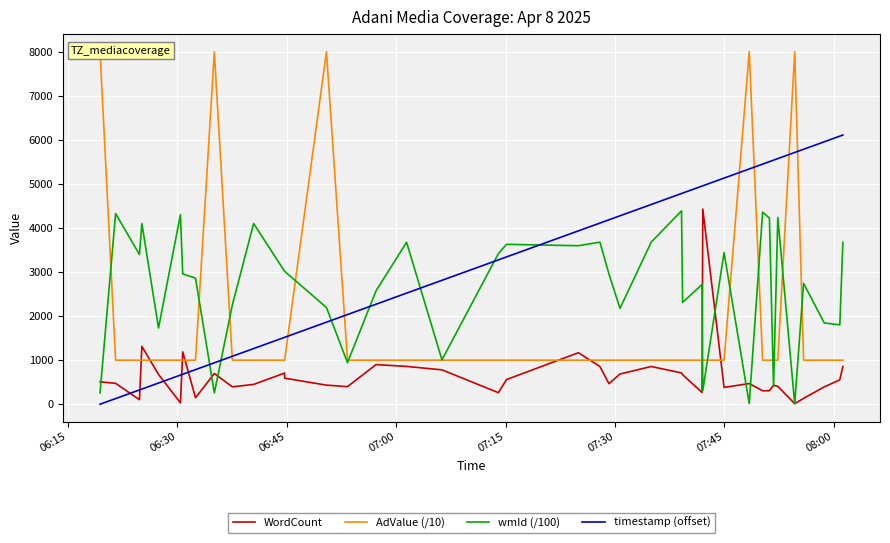

How many times do AdValue (/10) and wmId (/100) cross each other?

13